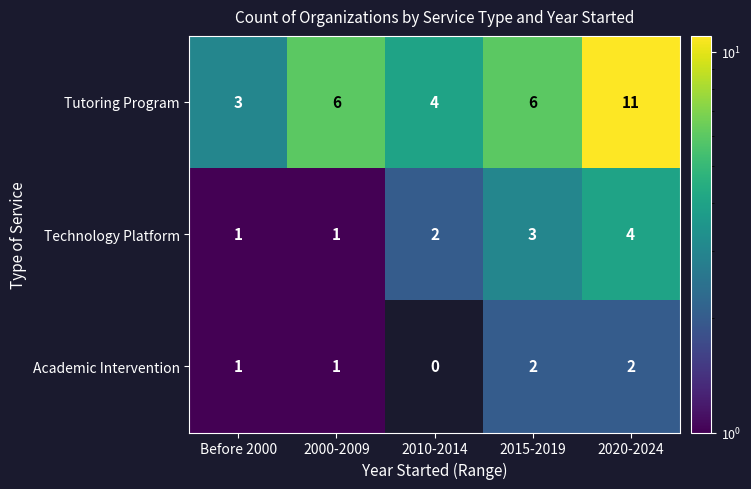

Reading right to left, extract all data points from this chart.

Tutoring Program: 2020-2024=11	2015-2019=6	2010-2014=4	2000-2009=6	Before 2000=3
Technology Platform: 2020-2024=4	2015-2019=3	2010-2014=2	2000-2009=1	Before 2000=1
Academic Intervention: 2020-2024=2	2015-2019=2	2010-2014=0	2000-2009=1	Before 2000=1